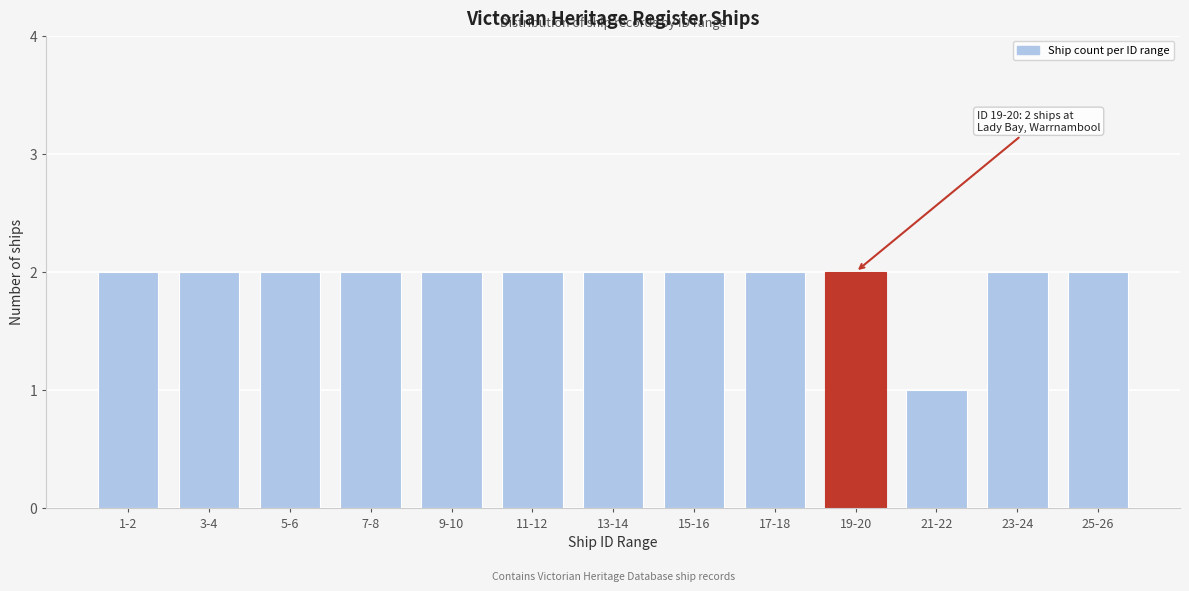

Reading right to left, transcribe all the data shown in this chart.

25-26=2	23-24=2	21-22=1	19-20=2	17-18=2	15-16=2	13-14=2	11-12=2	9-10=2	7-8=2	5-6=2	3-4=2	1-2=2